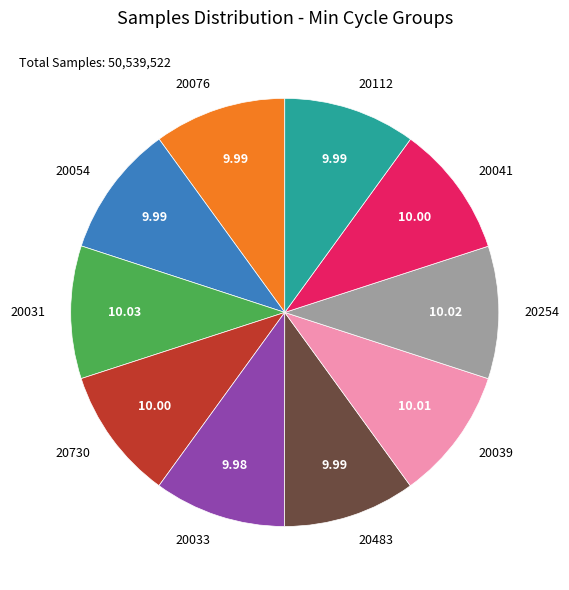

What is the ratio of the value at 20254 to the value at 20031?

1.0